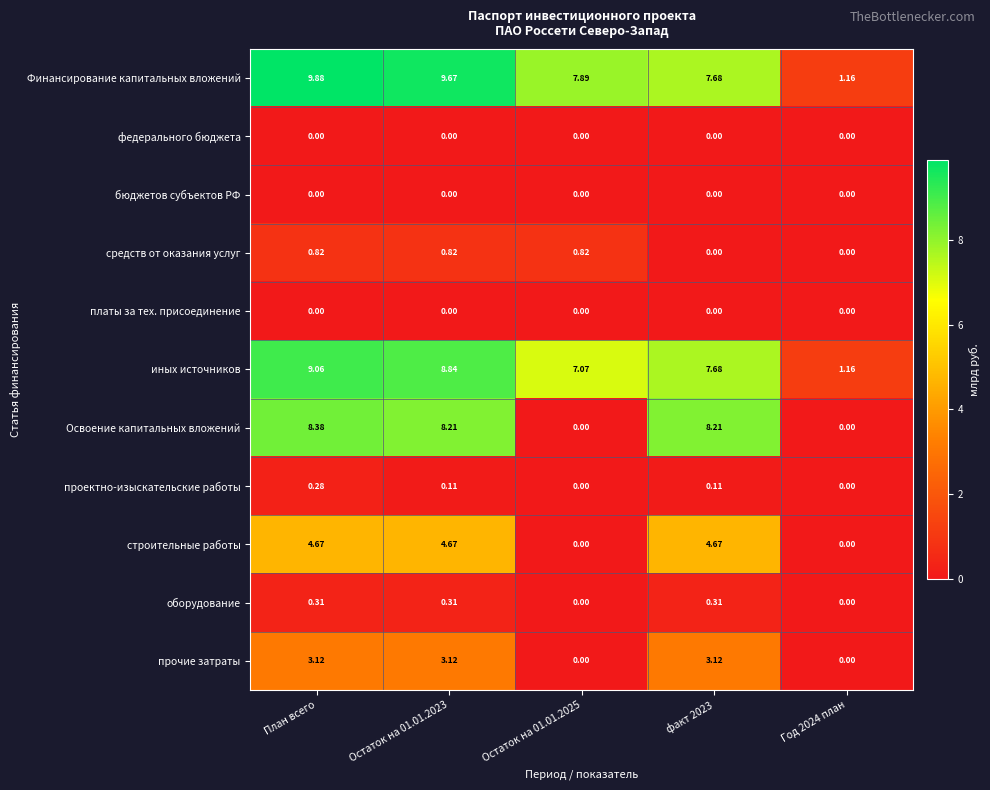

Which series has the largest range (max minus min)?

Финансирование капитальных вложений